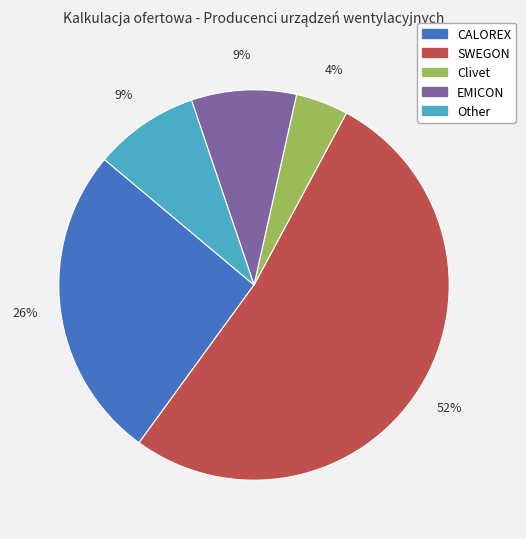

Is the sum of Other and Clivet greater than half?

No